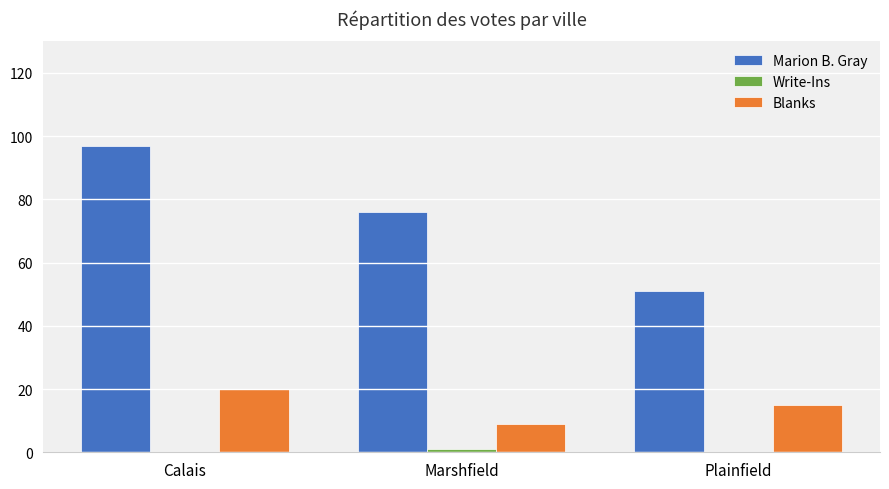

At which category is the sum across all series the highest?

Calais